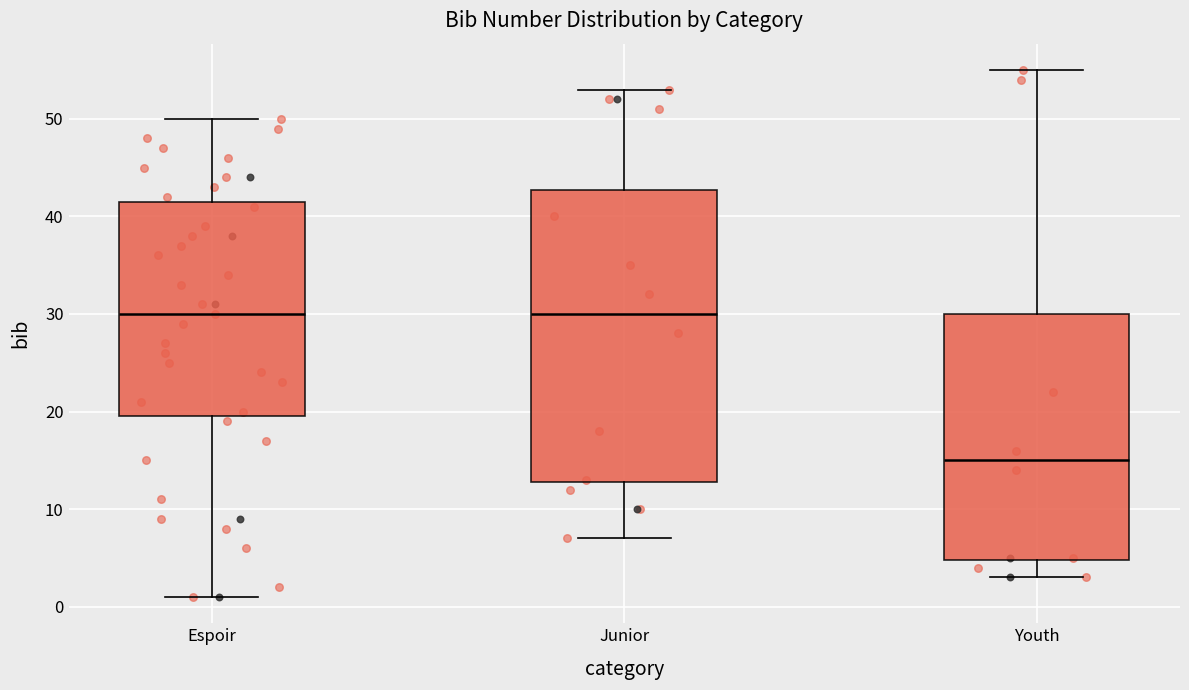

Which box is the tallest, from its lower edge to its upper edge?

Junior